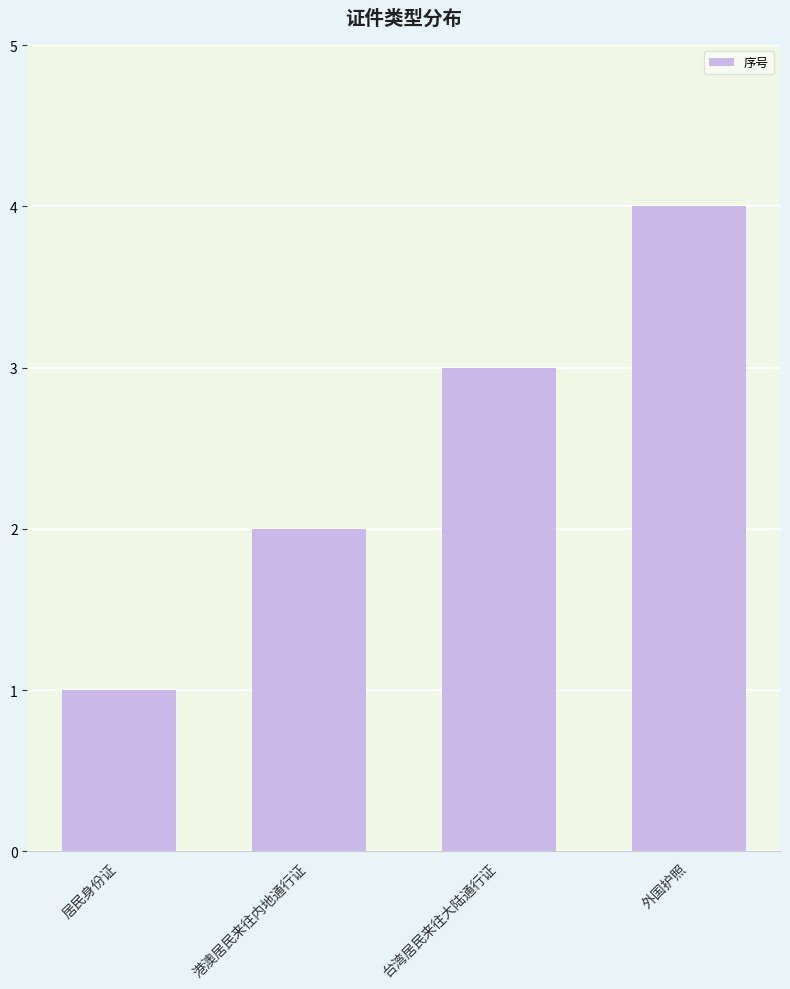

Which category has the lowest value across all series?

居民身份证